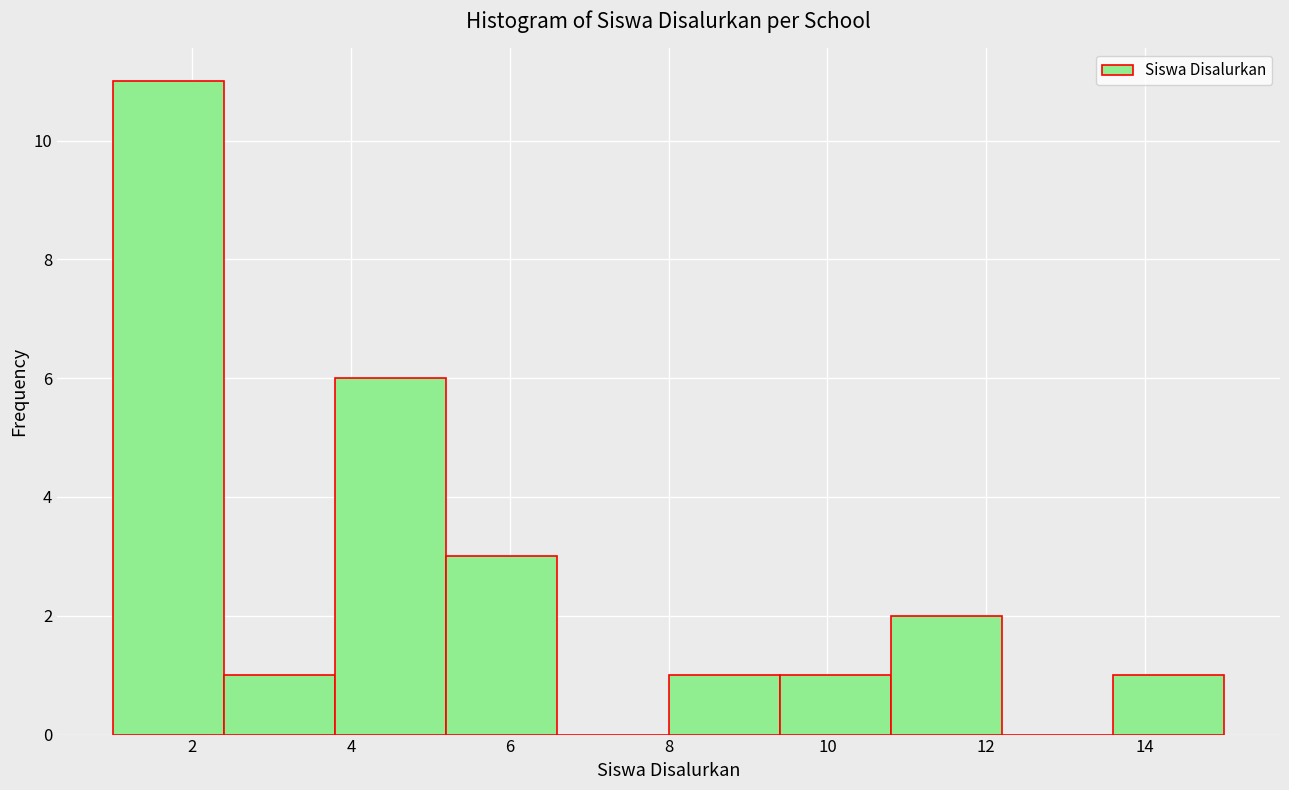

How tall is the bar that spans 2.4 to 3.8 on the x-axis? The values are not printed on the chart, so give them approximately, as read against the axis.

1